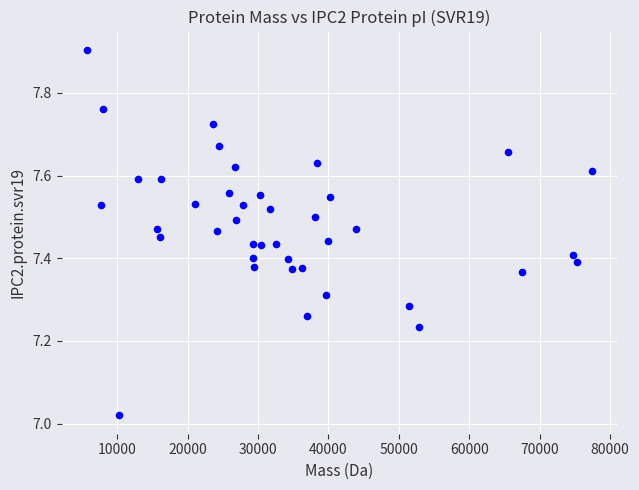

What is the range of Y values (max minus min)?

0.9